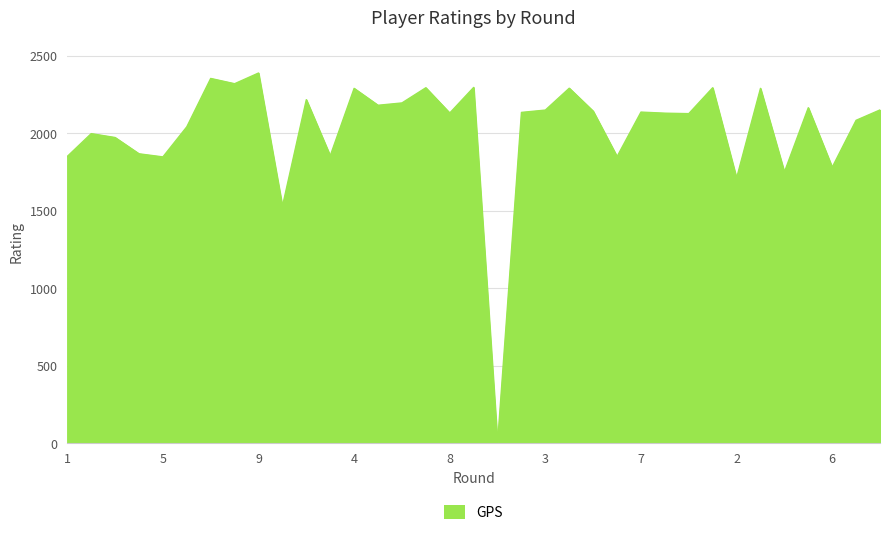

What is the greatest value displayed?

2388